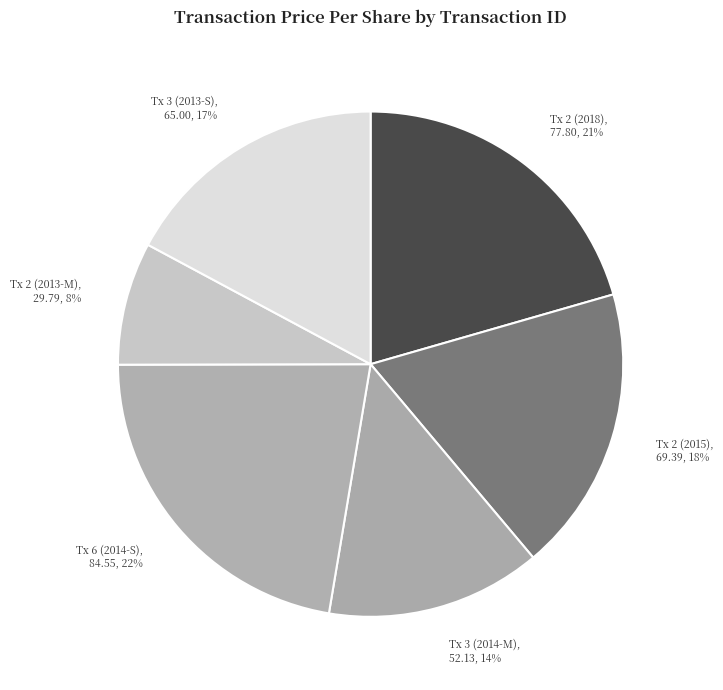

Which category has the smallest portion of the pie?

Tx 2 (2013-M), 29.79, 8%